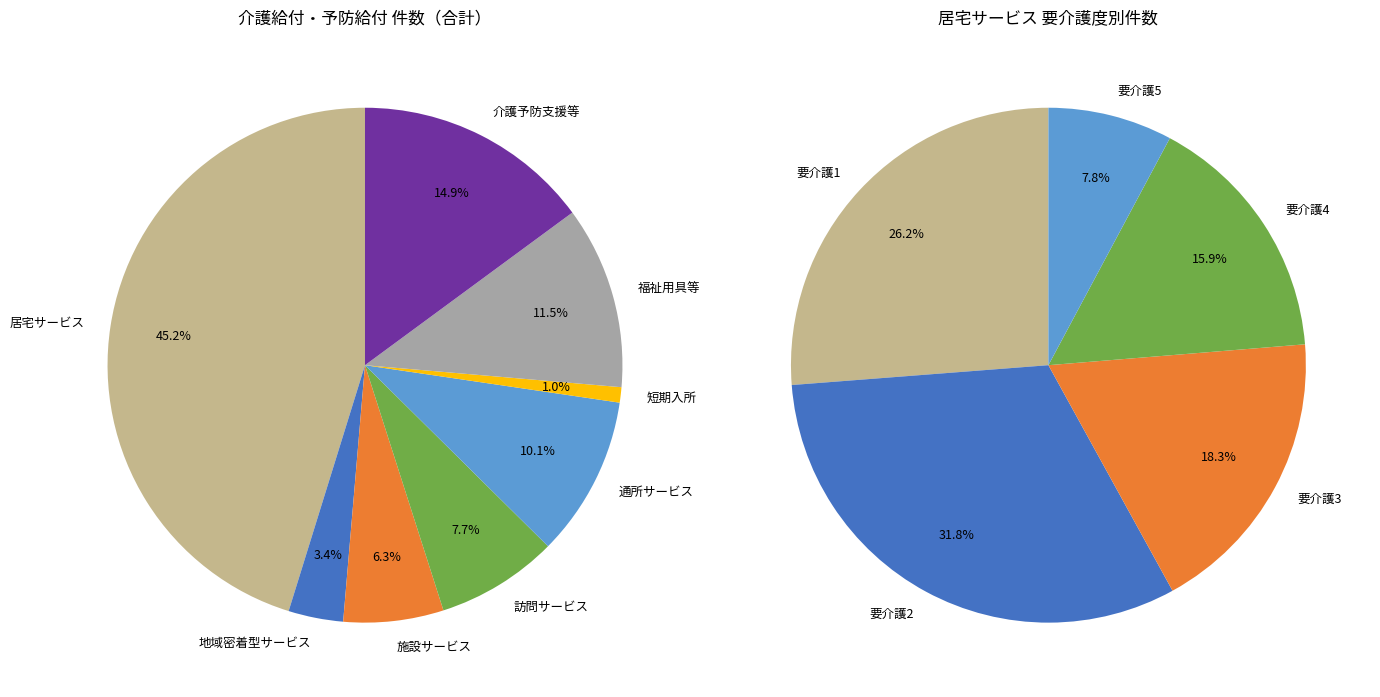

The 地域密着型（介護予防）サービス slice represents 13% of the pie. True or false?

False